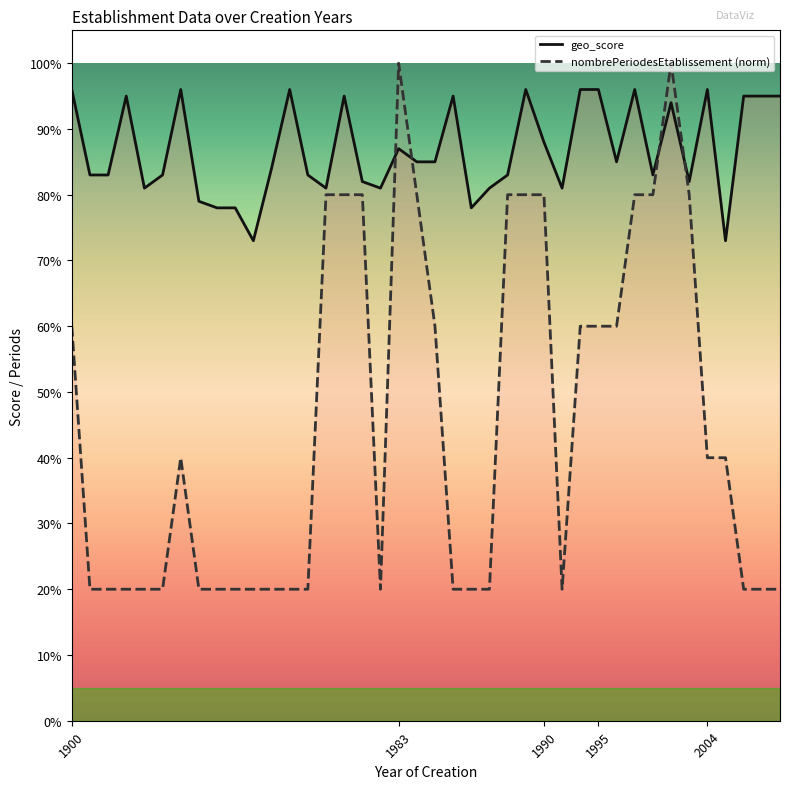

What are all the series names shown in the legend?

geo_score, nombrePeriodesEtablissement (norm)